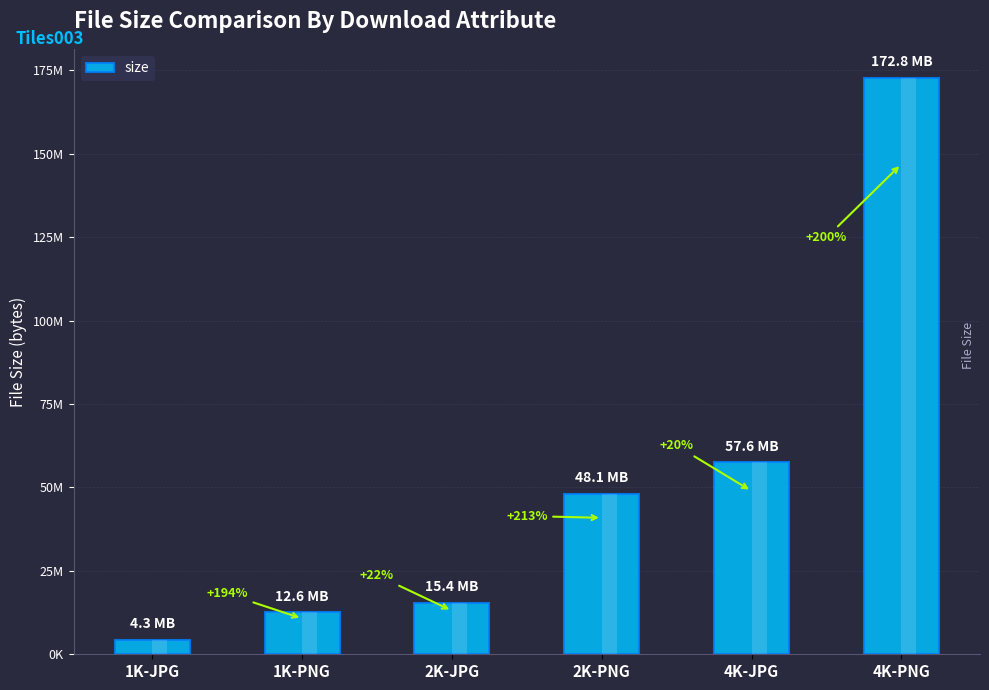

List the labels in order of value, largest first.

4K-PNG, 4K-JPG, 2K-PNG, 2K-JPG, 1K-PNG, 1K-JPG